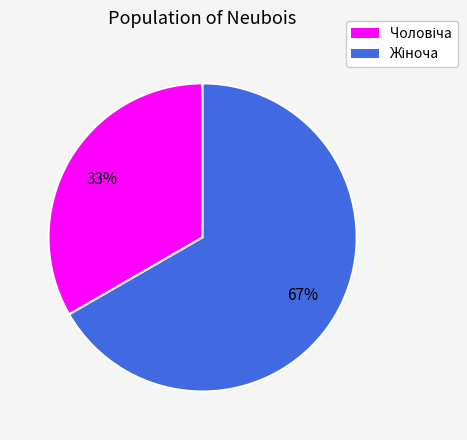

Is there a majority slice in this chart?

Yes